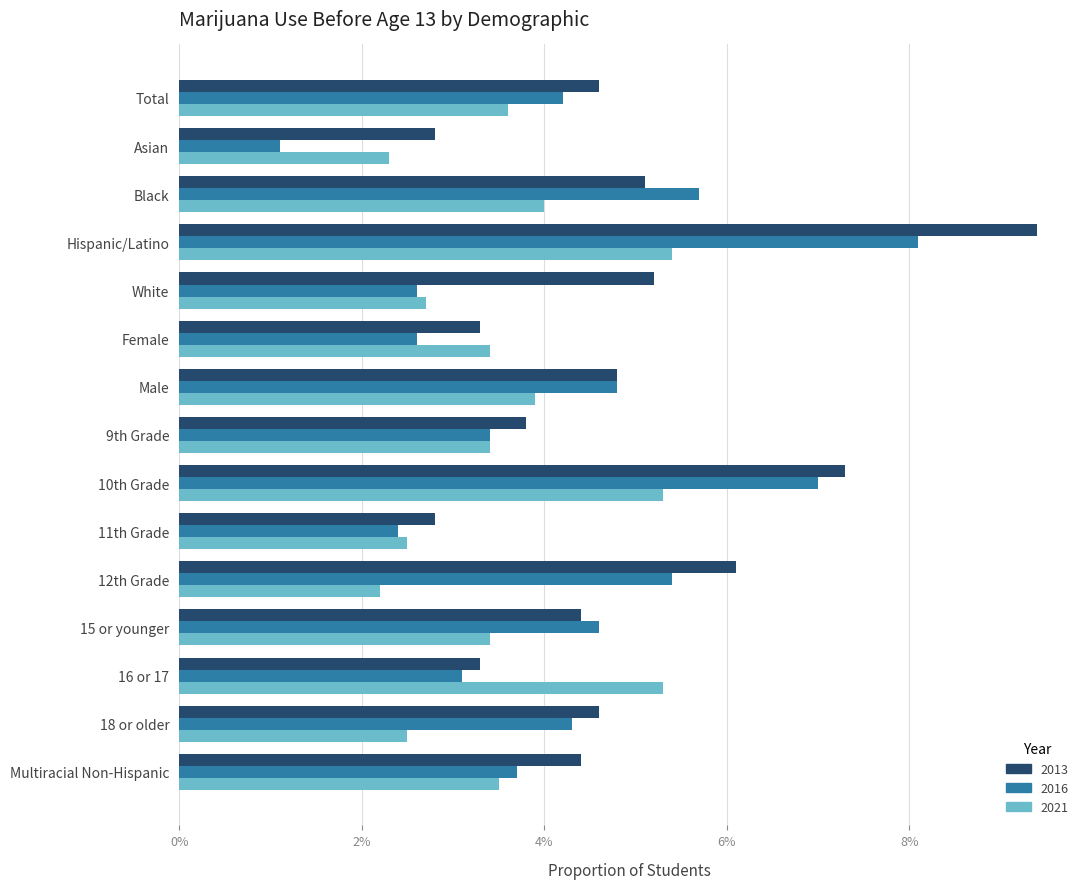

At which label is 2021 closest to 0?

12th Grade